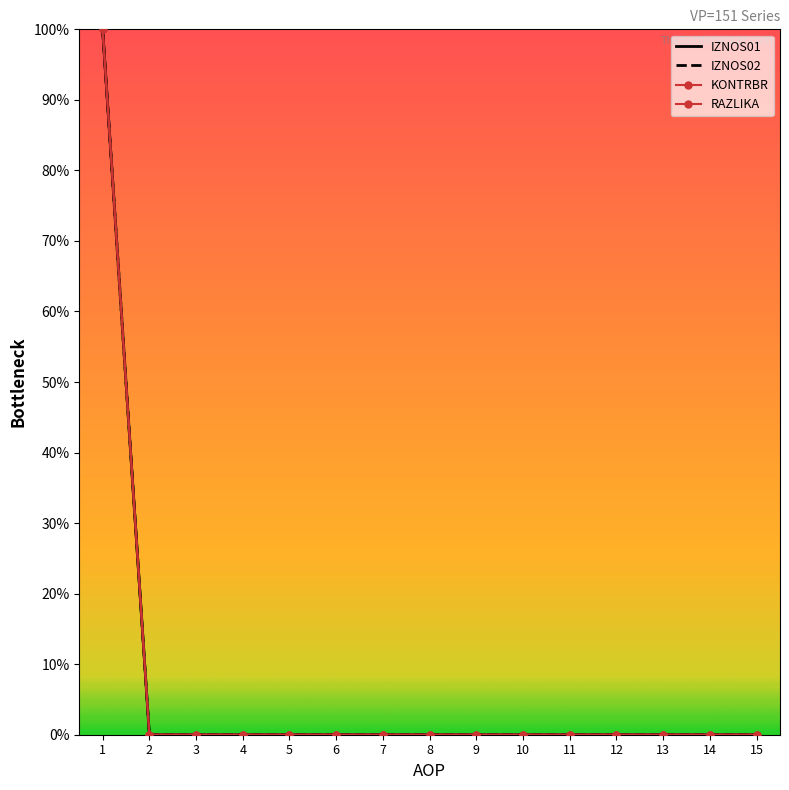

How many lines are shown in the chart?

4